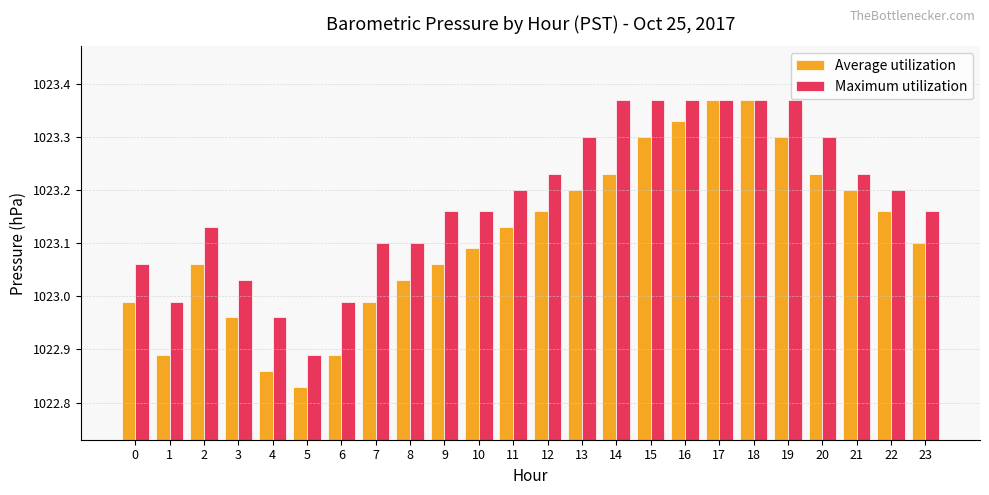

True or false: Maximum utilization has a value of 1023.3 at 13.

True